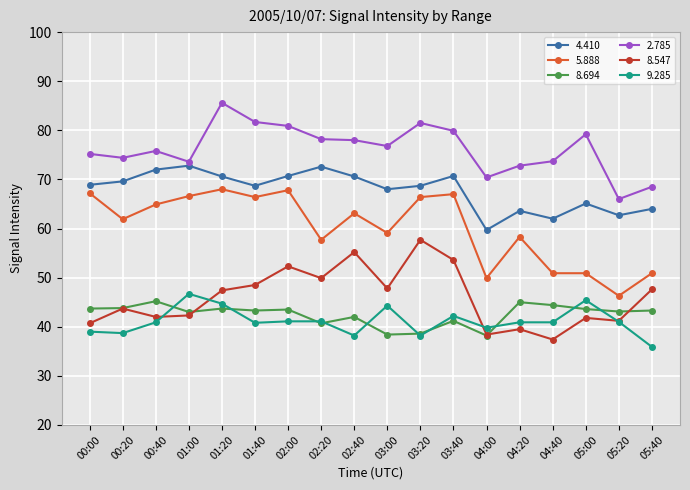

The value of 5.888 at 01:40 is 66.4. True or false?

True